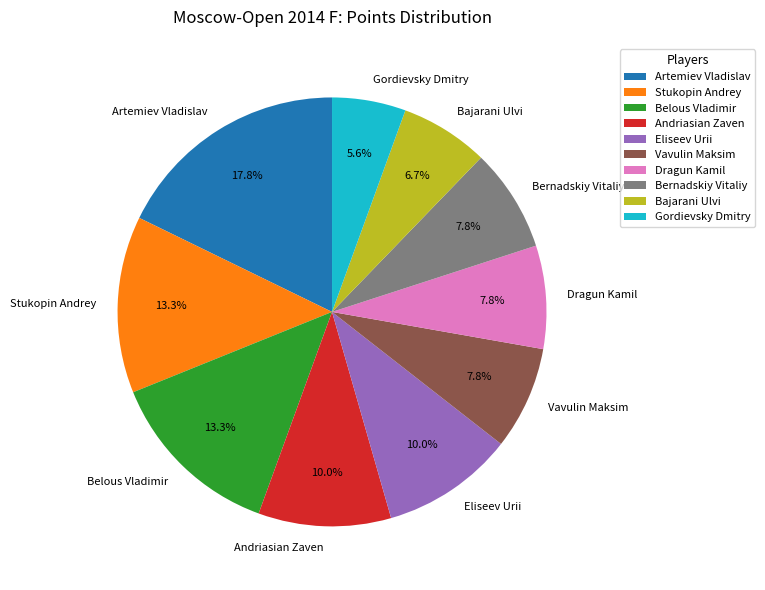

Which slice is the largest?

Artemiev Vladislav